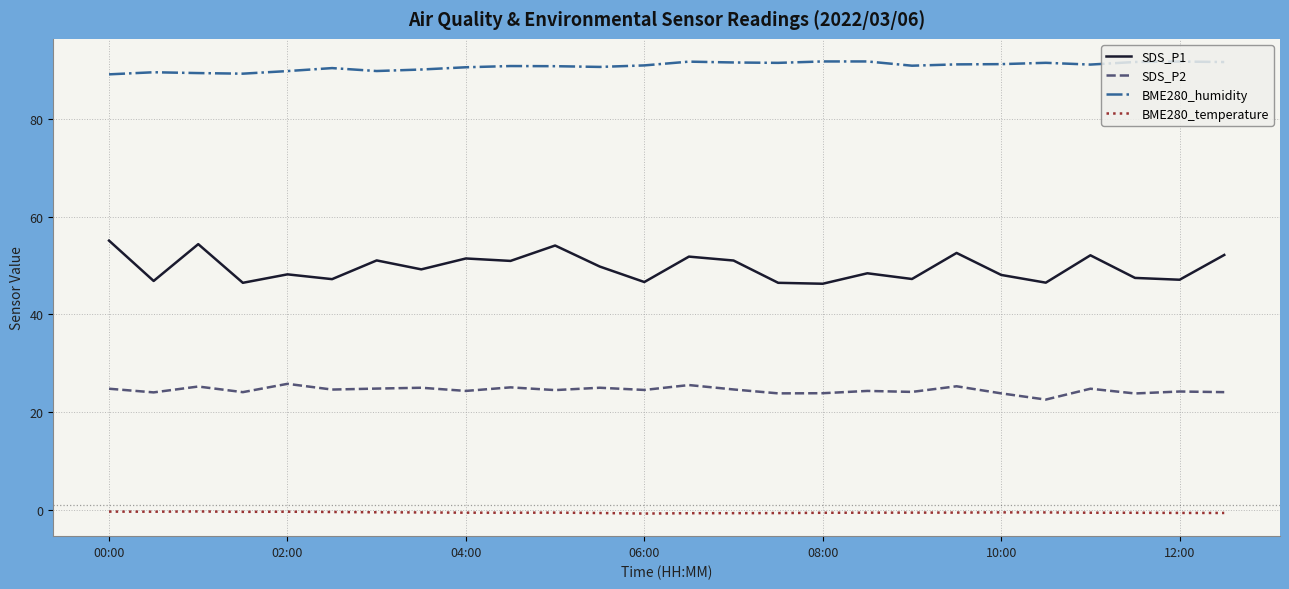

What is the difference between the maximum and minimum values in the BME280_humidity series?

2.6